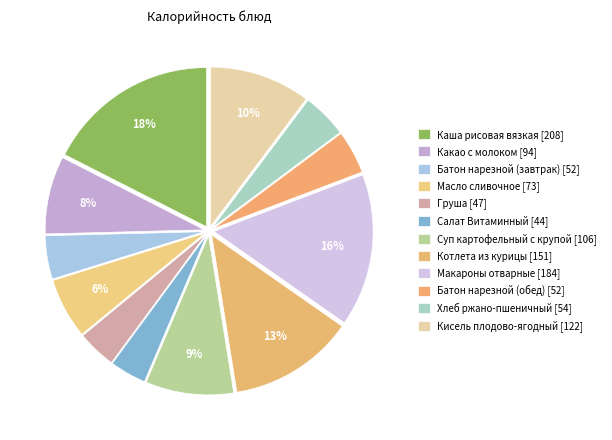

Is Котлета из курицы the majority of the pie?

No